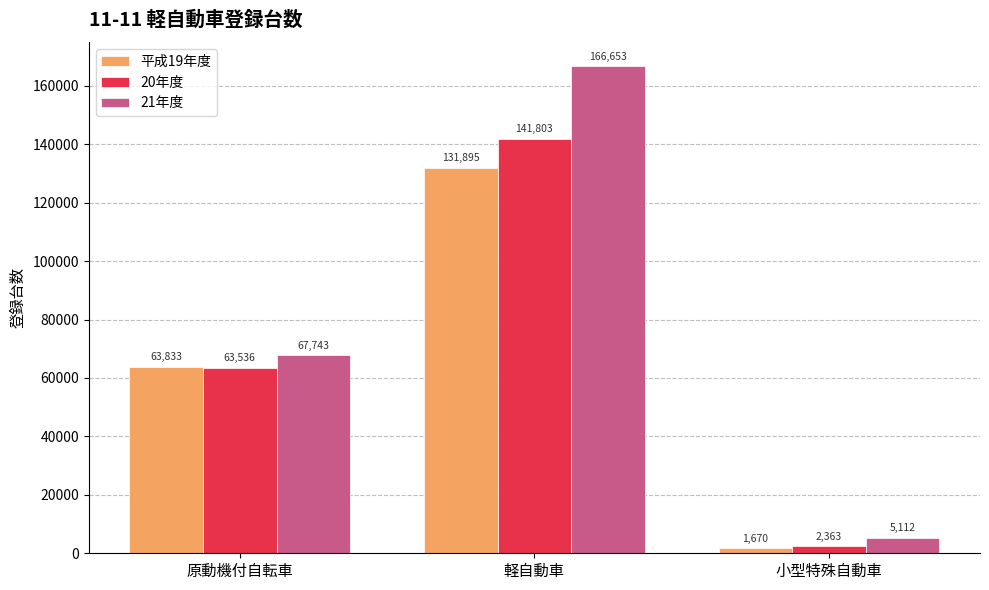

Reading left to right, extract all data points from this chart.

平成19年度: 63833	131895	1670
20年度: 63536	141803	2363
21年度: 67743	166653	5112